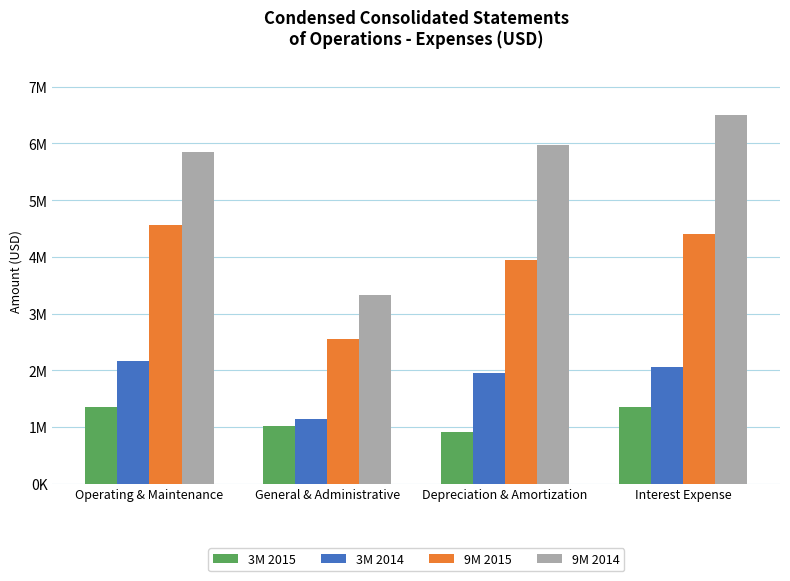

Rank the categories by 9M 2014 value from highest to lowest.

Interest Expense, Depreciation & Amortization, Operating & Maintenance, General & Administrative